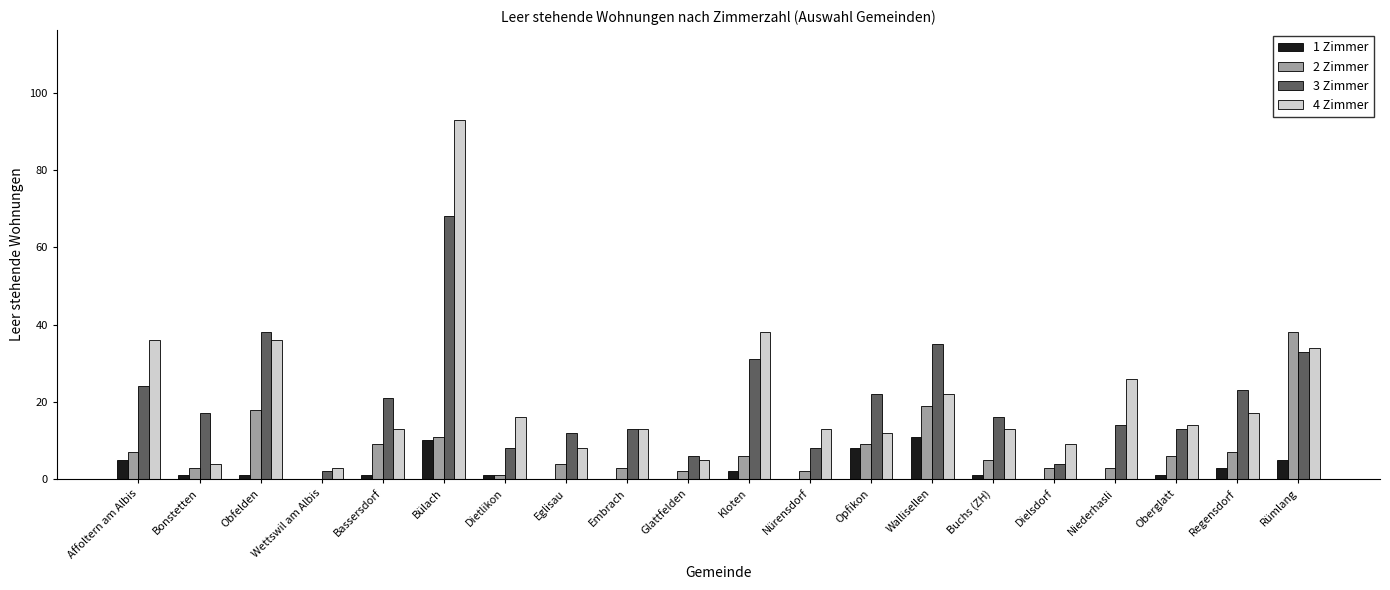

Is it true that 4 Zimmer equals 13 at Nürensdorf?

True